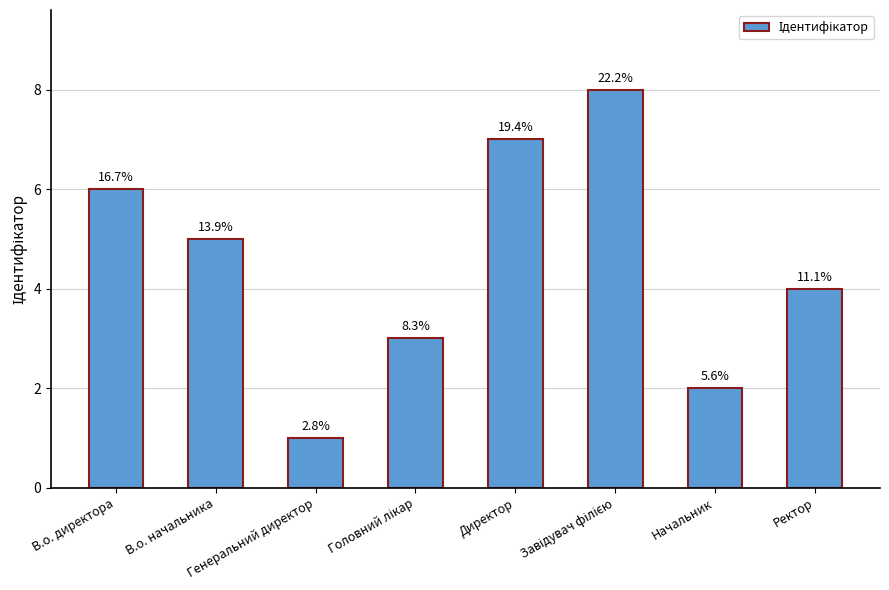

Where does the data first go above 5?

В.о. директора